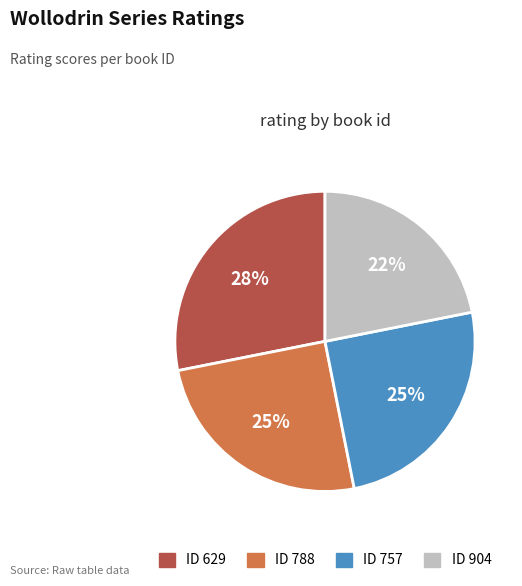

Which slice is the largest?

ID 629